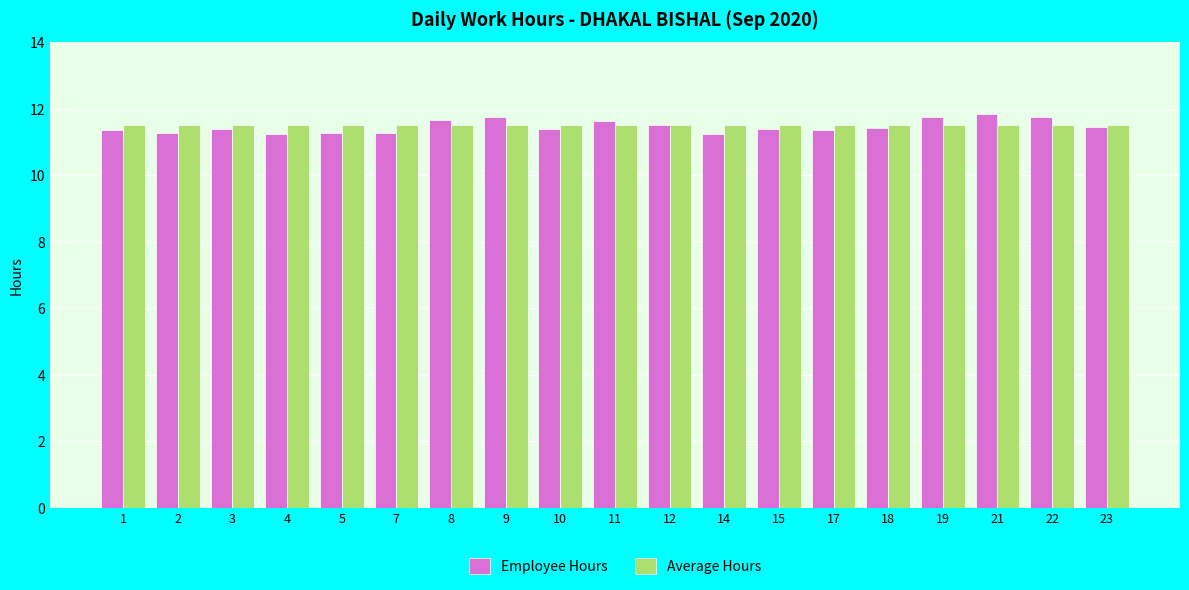

What is the difference between the Employee Hours values at 22 and 1?

0.4